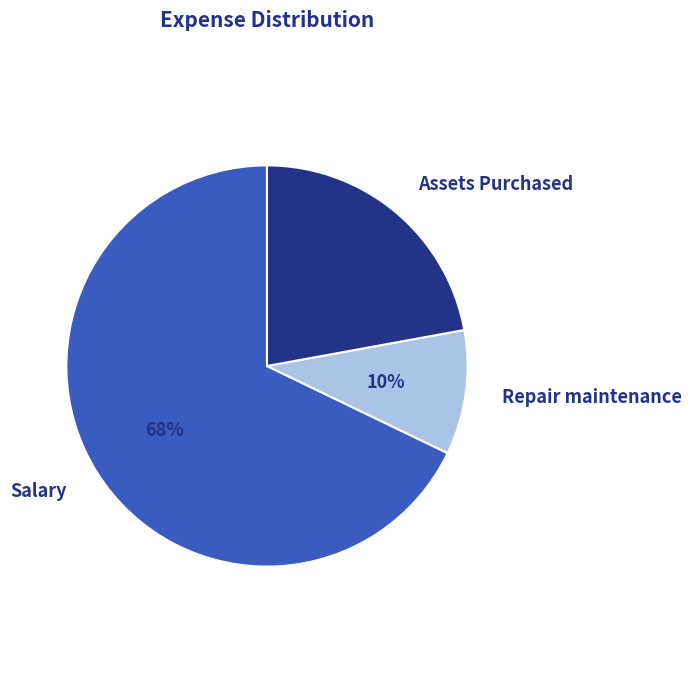

Do Repair maintenance and Salary together represent more than half of the pie?

Yes